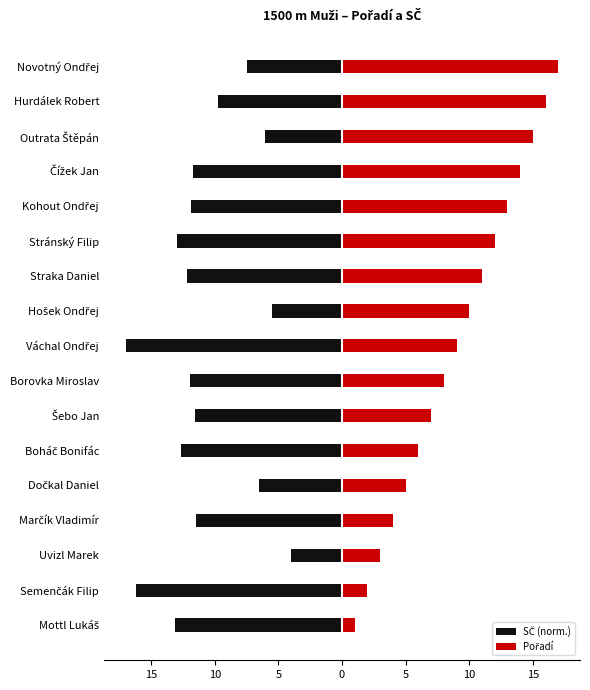

What is the difference between the maximum and minimum values in the Pořadí series?

16.0